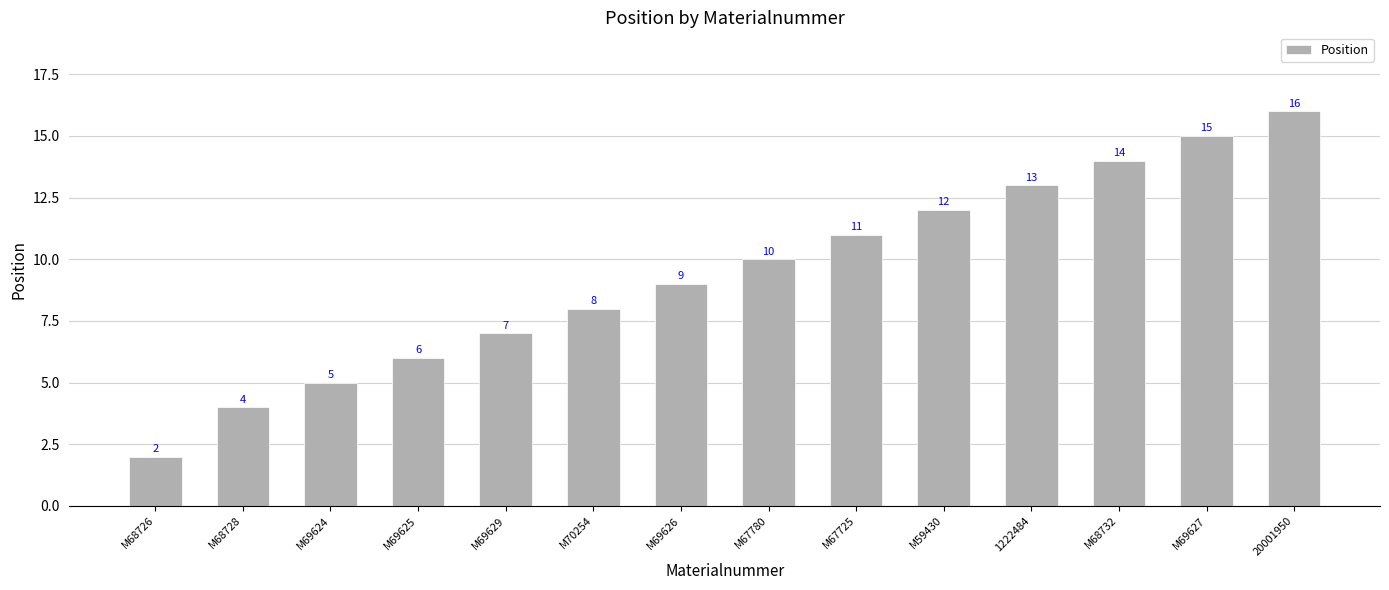

Reading right to left, extract all data points from this chart.

20001950=16	M69627=15	M68732=14	1222484=13	M59430=12	M67725=11	M67780=10	M69626=9	M70254=8	M69629=7	M69625=6	M69624=5	M68728=4	M68726=2